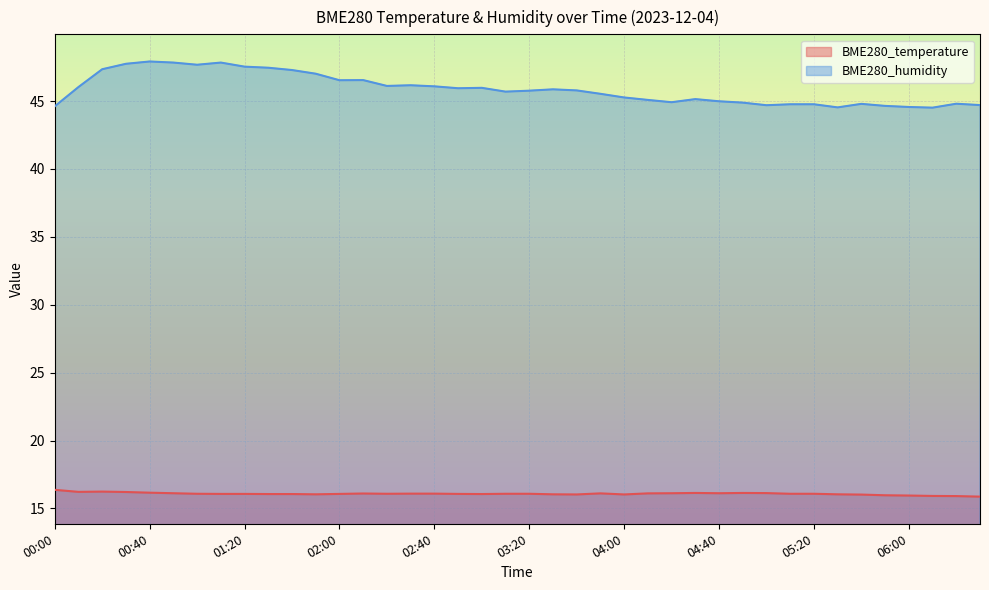

List the series in order of their peak value, lowest first.

BME280_temperature, BME280_humidity